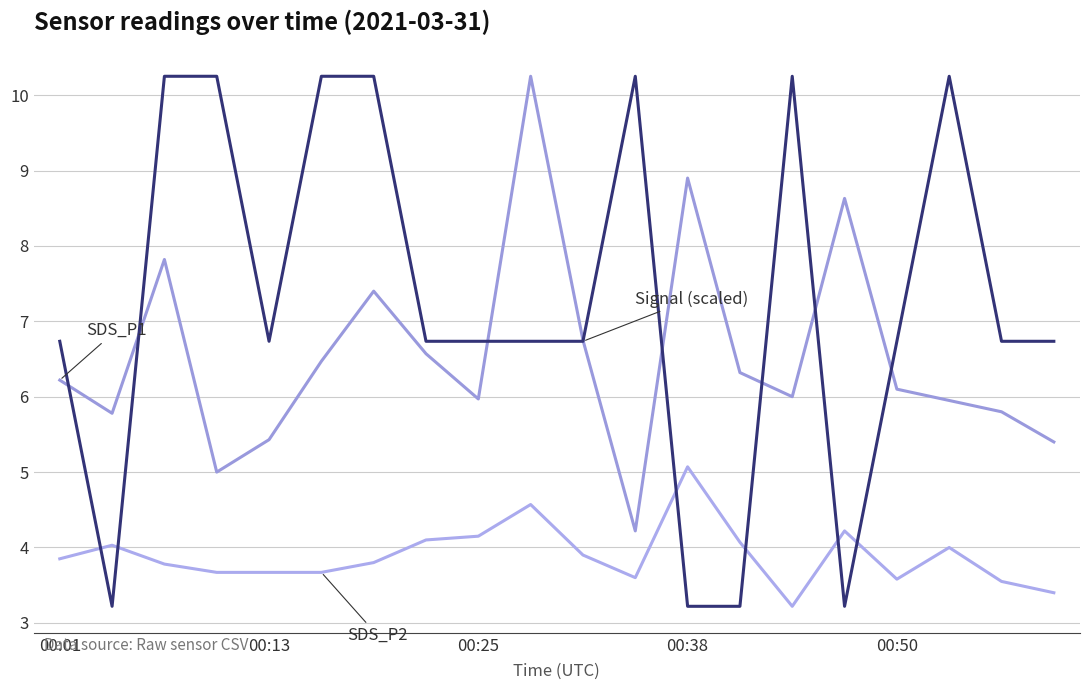

Does the chart have visible grid lines?

Yes